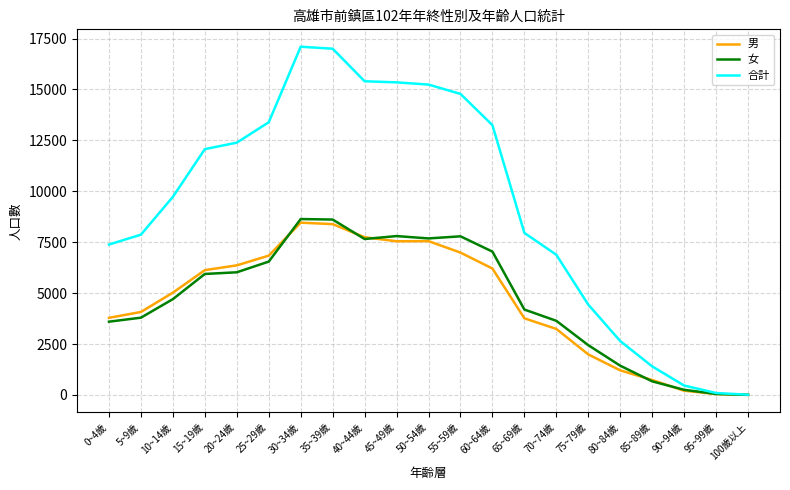

The value of 男 at 15~19歲 is 4156. True or false?

False